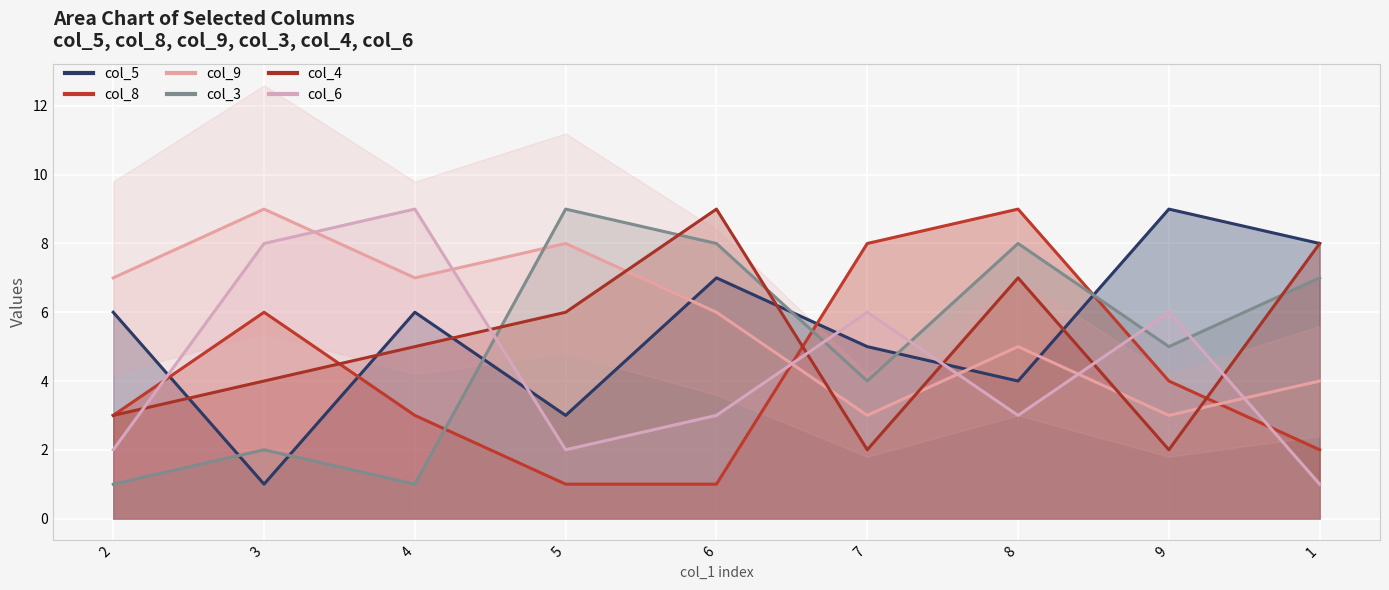

Between 9 and 1, which series saw the biggest shift?

col_4